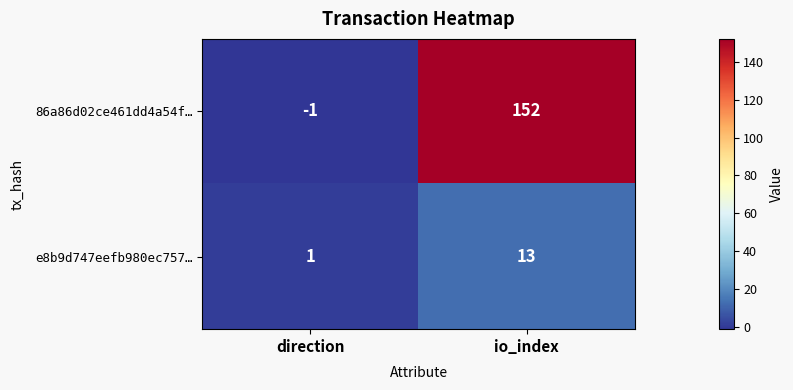

Reading left to right, list all the values displayed in this chart.

86a86d02ce461dd4a54f…: -1	152
e8b9d747eefb980ec757…: 1	13